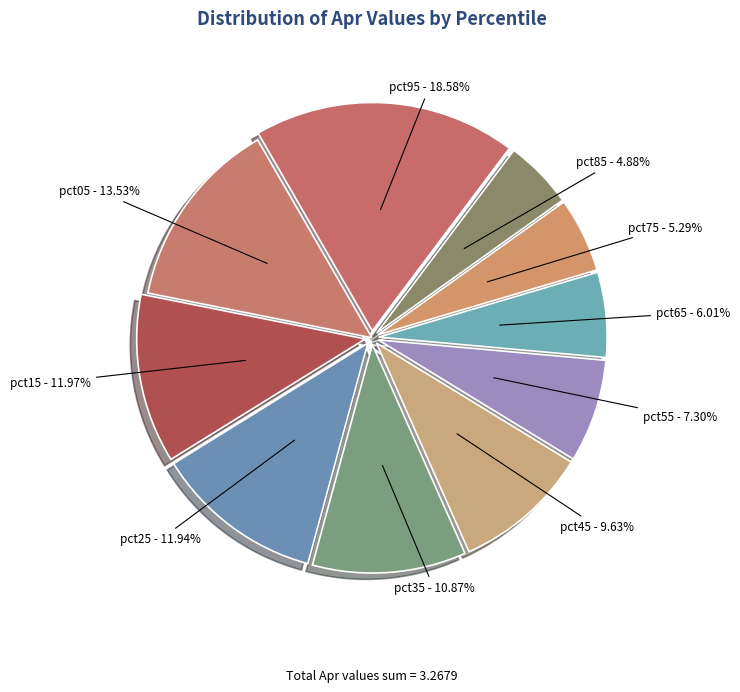

What percentage is the pct25 slice, to the nearest percent?

12%